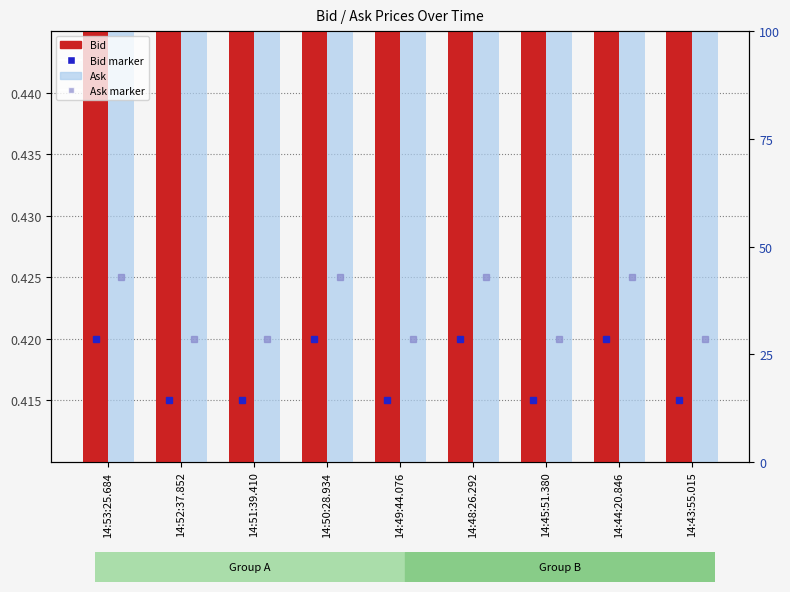

Which series has the largest total across all categories?

Ask